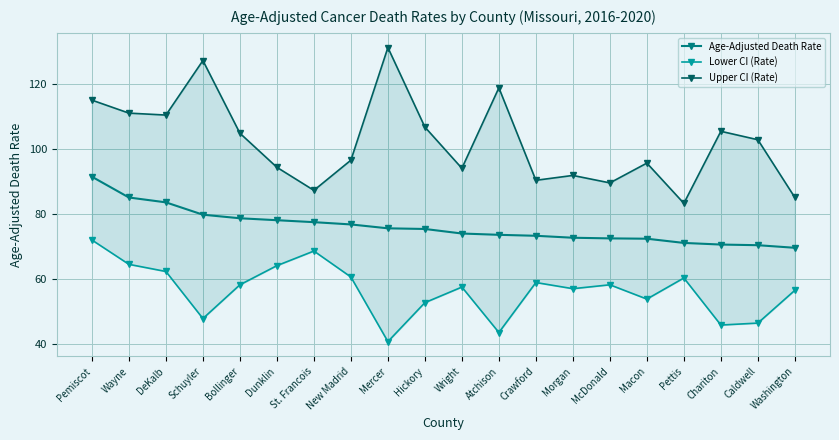

What is the value of the Age-Adjusted Death Rate point at the 12th from the left?

73.6